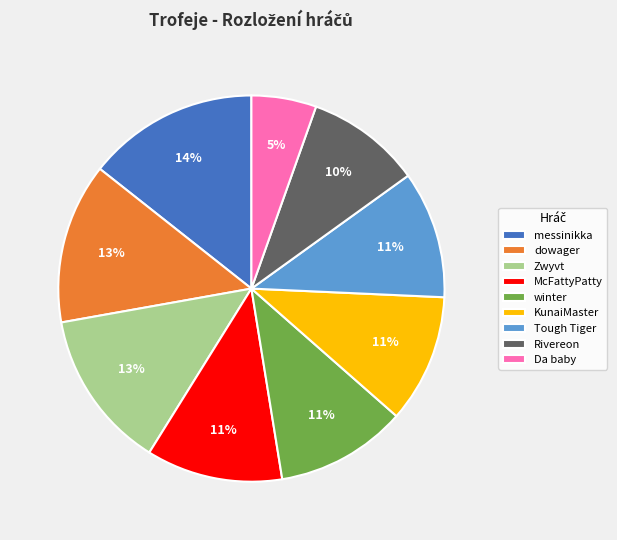

To the nearest percent, what is the average slice percentage?

11%